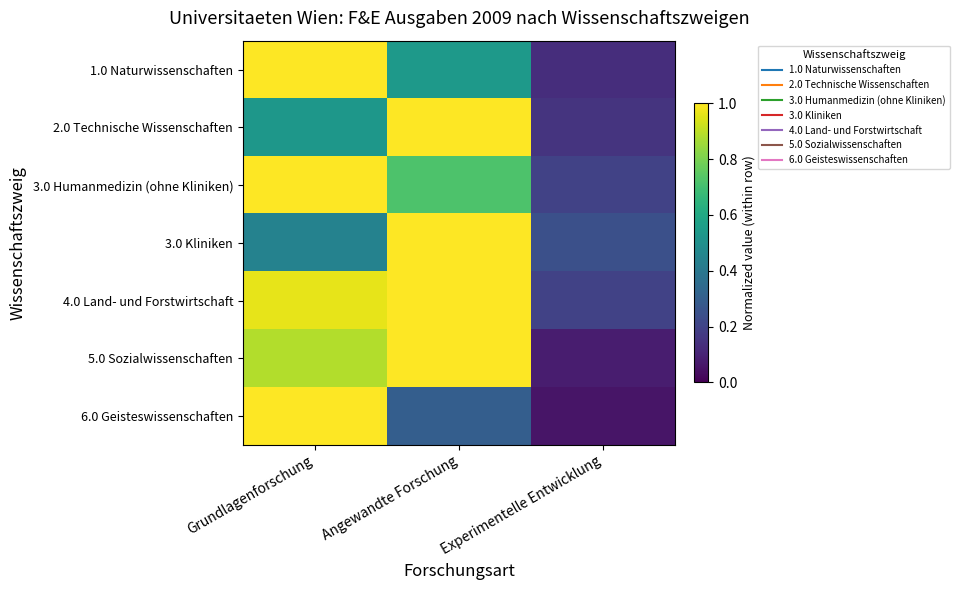

Reading left to right, what are all the values shown in this chart?

1.0 Naturwissenschaften: Grundlagenforschung=1.0	Angewandte Forschung=0.5	Experimentelle Entwicklung=0.1
2.0 Technische Wissenschaften: Grundlagenforschung=0.5	Angewandte Forschung=1.0	Experimentelle Entwicklung=0.2
3.0 Humanmedizin (ohne Kliniken): Grundlagenforschung=1.0	Angewandte Forschung=0.7	Experimentelle Entwicklung=0.2
3.0 Kliniken: Grundlagenforschung=0.4	Angewandte Forschung=1.0	Experimentelle Entwicklung=0.2
4.0 Land- und Forstwirtschaft: Grundlagenforschung=1.0	Angewandte Forschung=1.0	Experimentelle Entwicklung=0.2
5.0 Sozialwissenschaften: Grundlagenforschung=0.9	Angewandte Forschung=1.0	Experimentelle Entwicklung=0.1
6.0 Geisteswissenschaften: Grundlagenforschung=1.0	Angewandte Forschung=0.3	Experimentelle Entwicklung=0.1